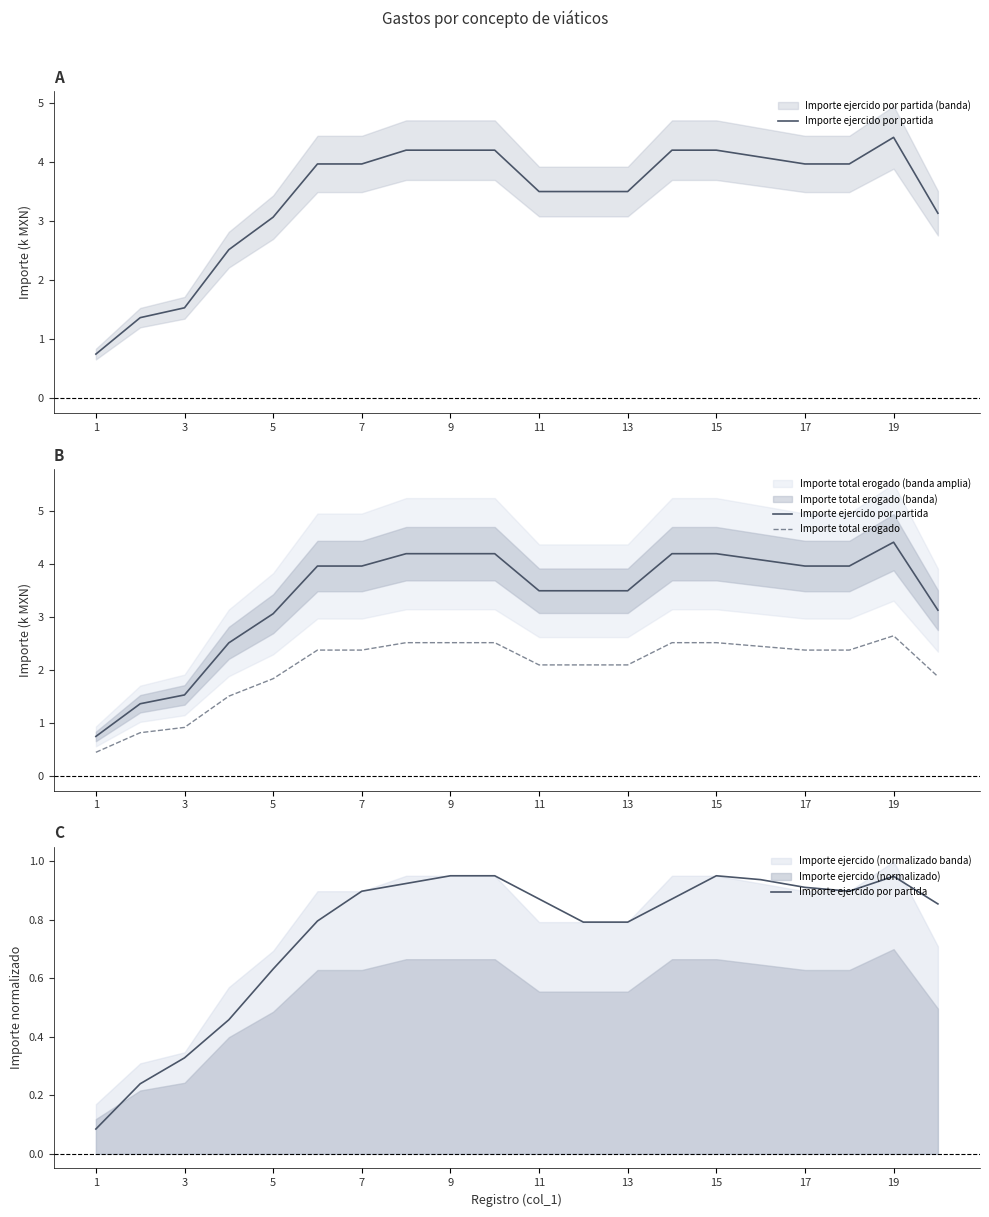

True or false: Importe total erogado and Importe ejercido por partida cross at least once.

False